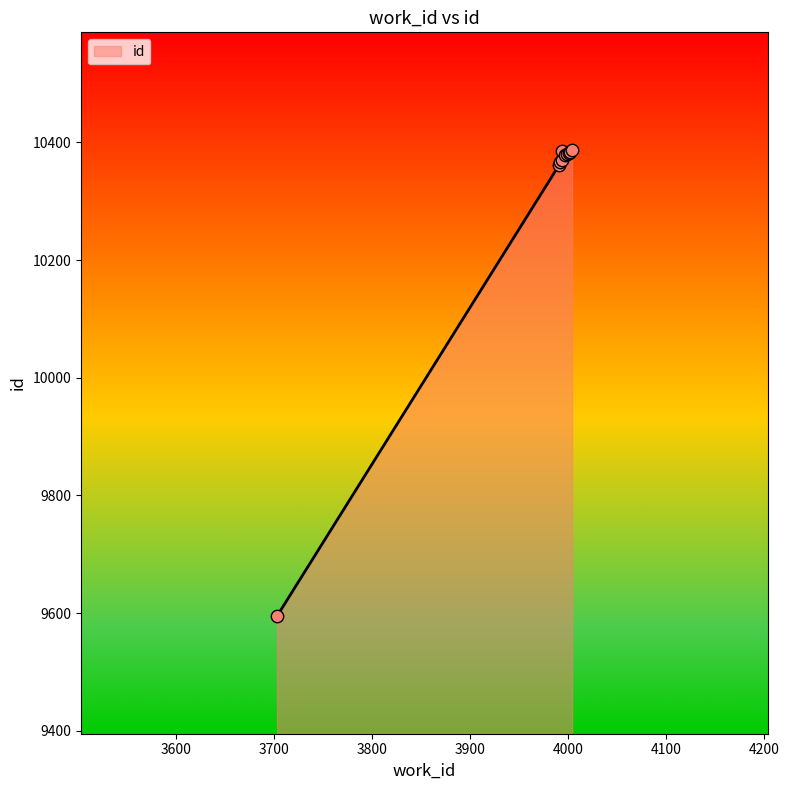

What is the change in value from 4002 to 3994?

+1